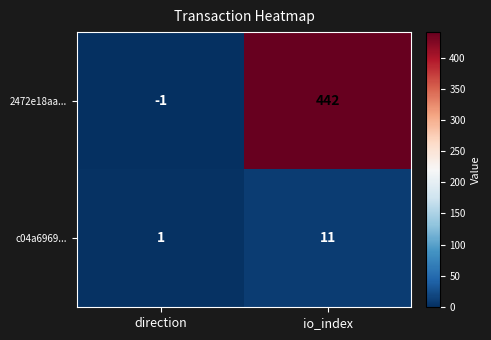

Reading left to right, what are all the values shown in this chart?

2472e18aa...: -1	442
c04a6969...: 1	11